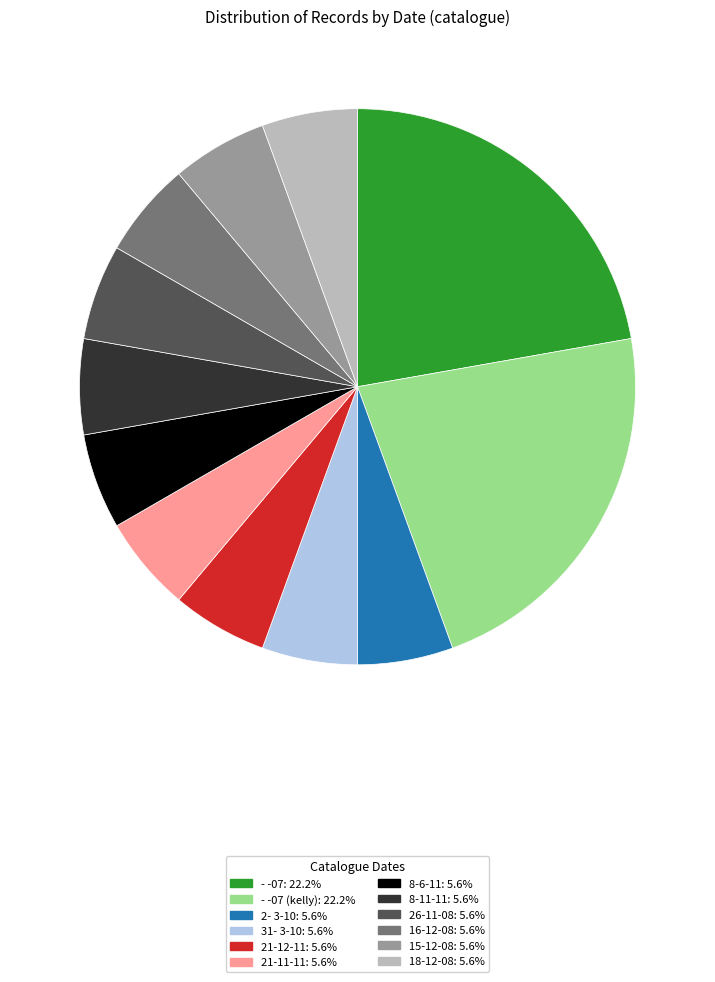

Is there a majority slice in this chart?

No